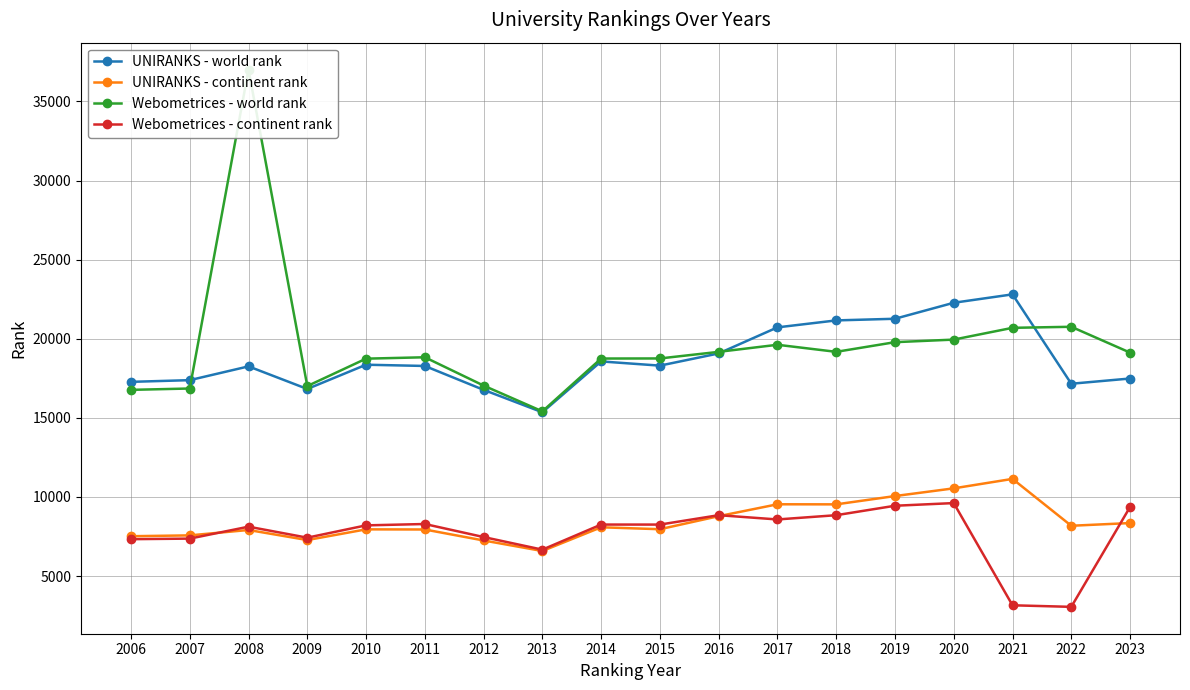

What is the highest value of the UNIRANKS - continent rank series?

11141